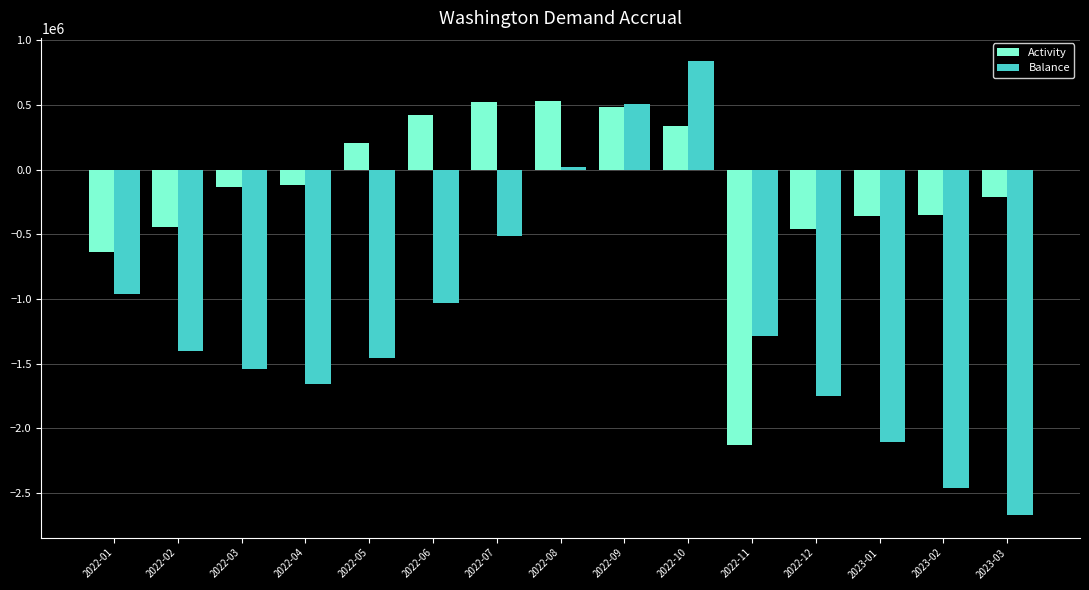

What is the highest value of the Activity series?

530702.9